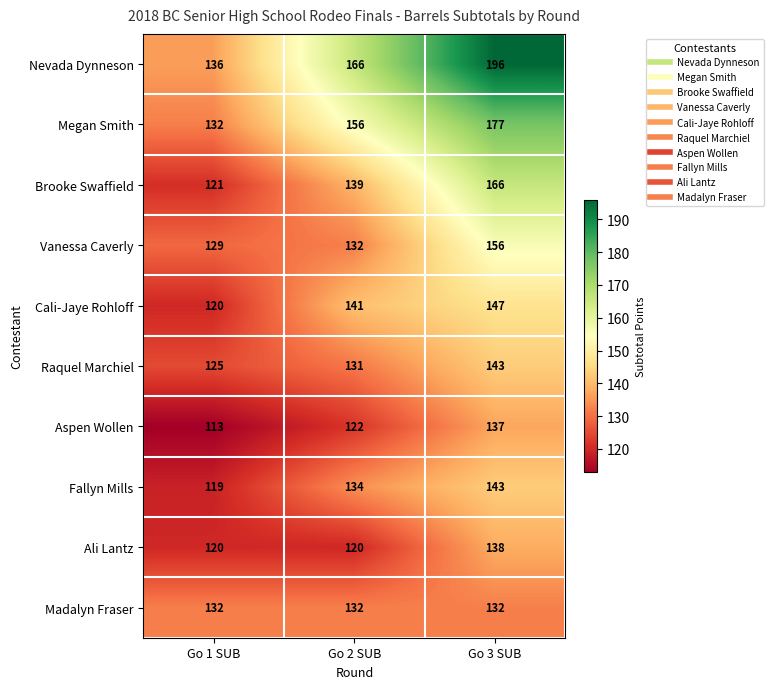

Rank the categories by Fallyn Mills value from highest to lowest.

Go 3 SUB, Go 2 SUB, Go 1 SUB